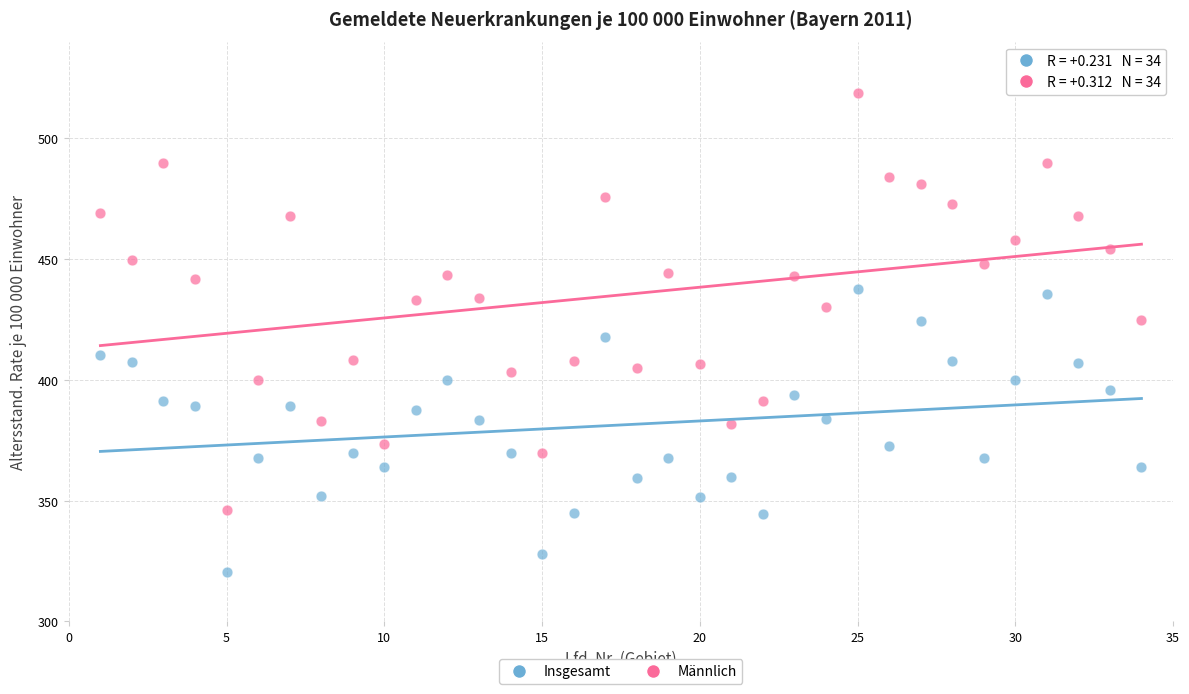

Across all data points, what is the range of Y values (max minus min)?

198.5